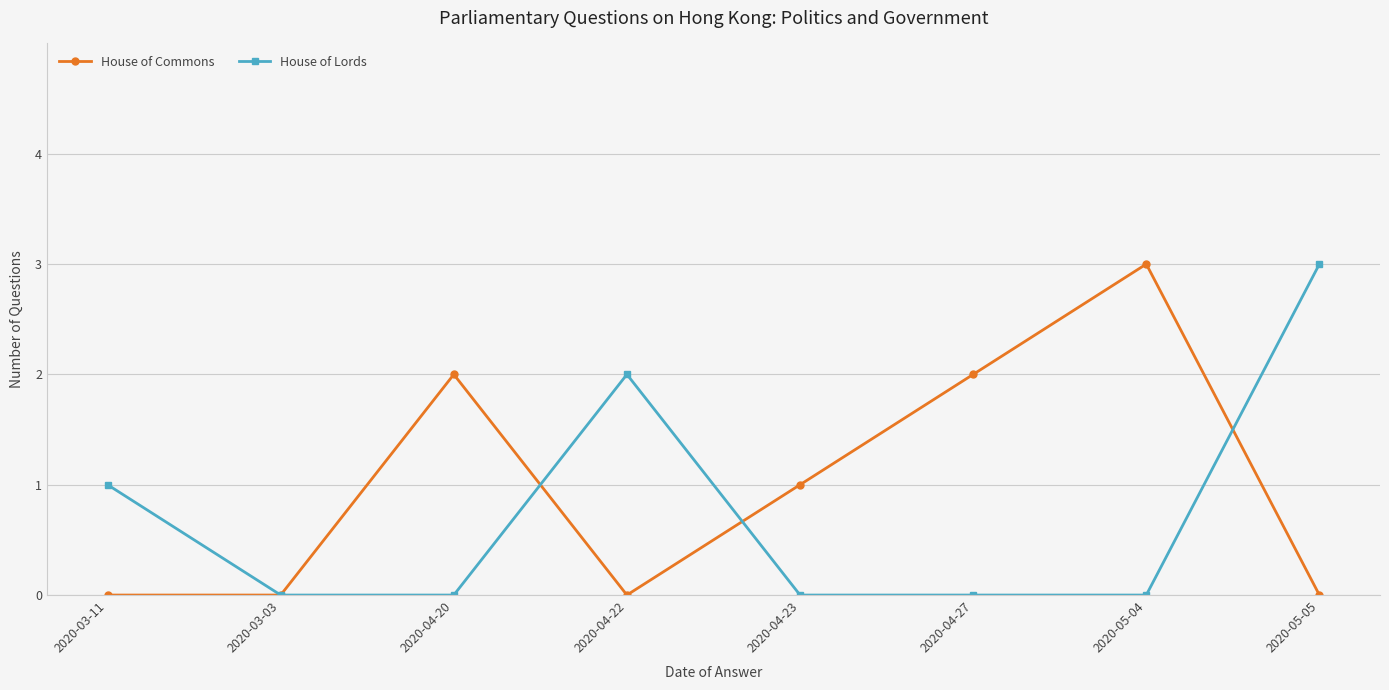

What is the maximum value for House of Commons?

3